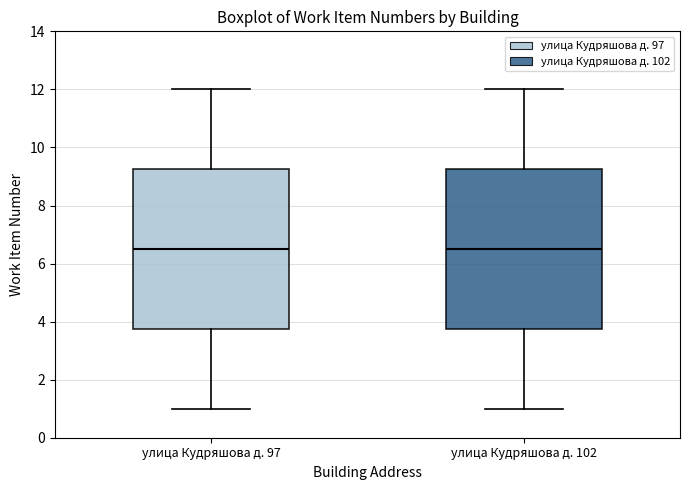

Where is the upper edge of the box for улица Кудряшова д. 97 on the y-axis? The values are not printed on the chart, so give them approximately, as read against the axis.

9.2